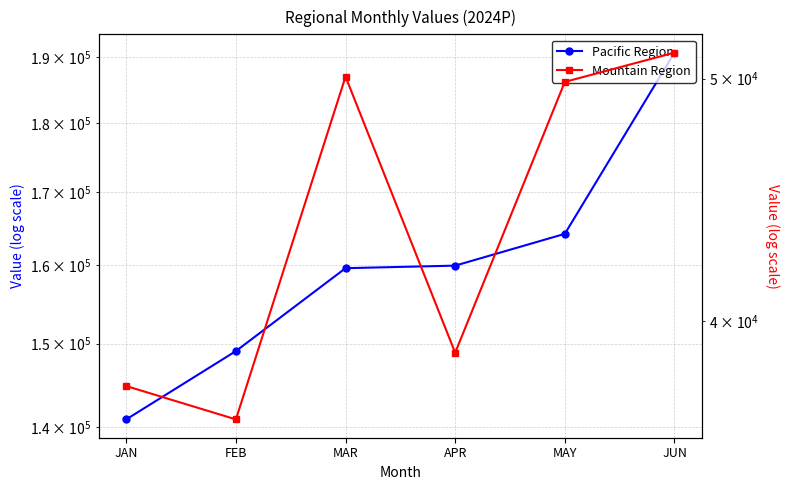

In Mountain Region, how many points are higher than both neighbors (excluding endpoints)?

1